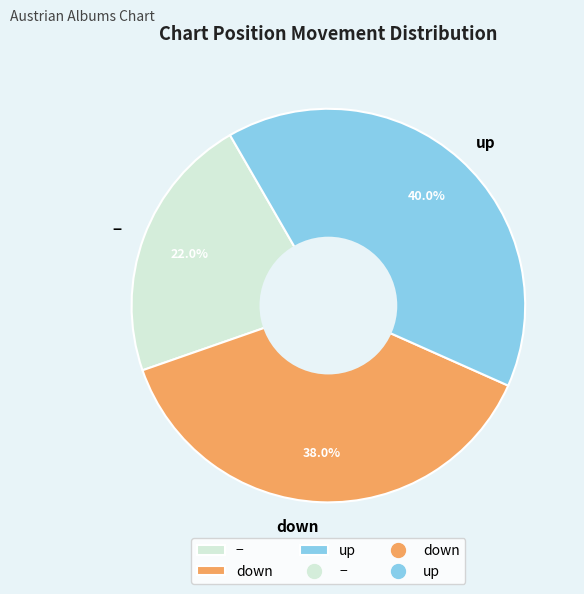

How much of the chart is everything except down?

62.0%